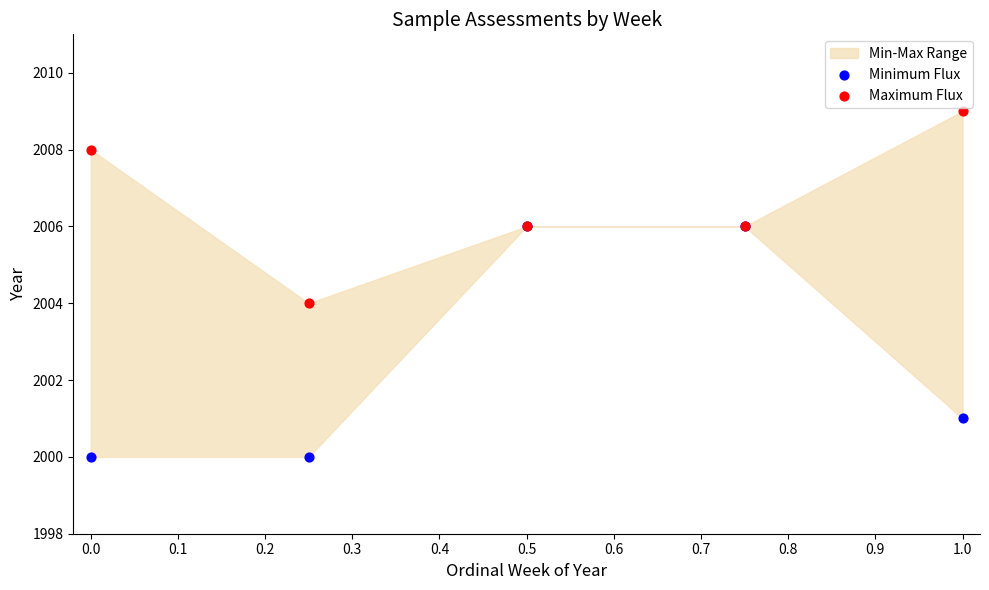

Which series has the largest Y range (max minus min)?

Minimum Flux